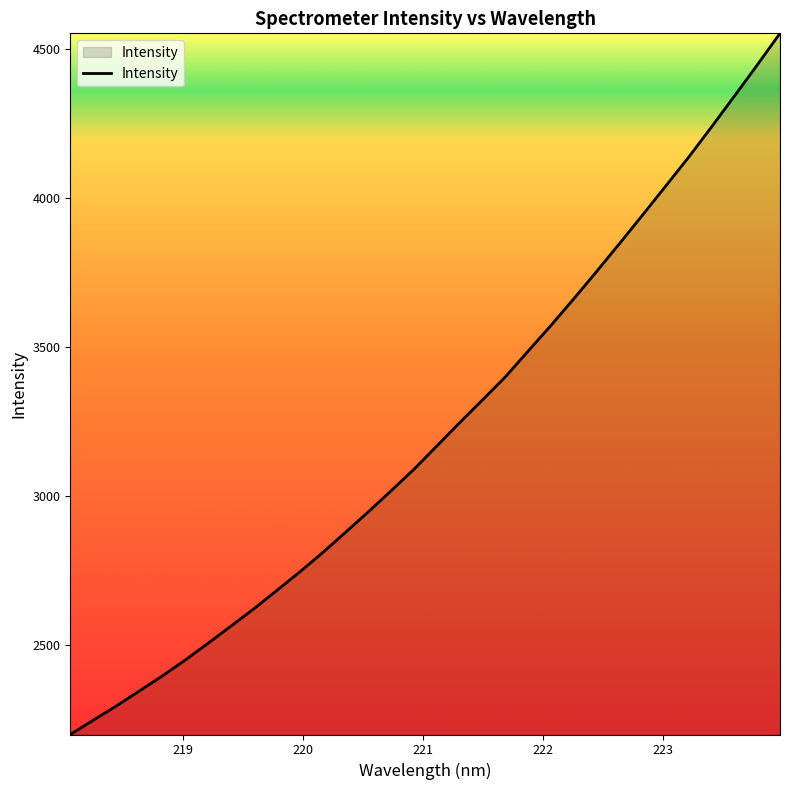

What is the difference between the maximum and minimum values?

2351.8